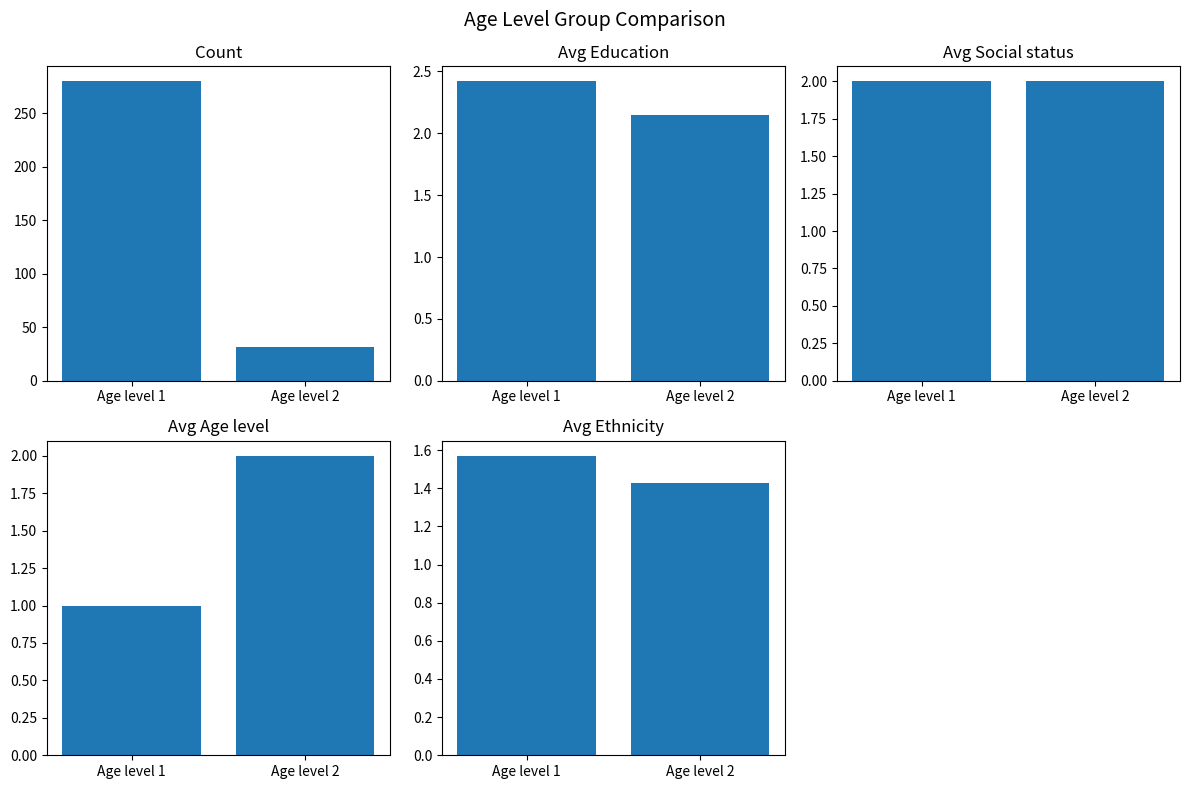

True or false: Avg Age level has a value of 2.9 at Age level 2.

False